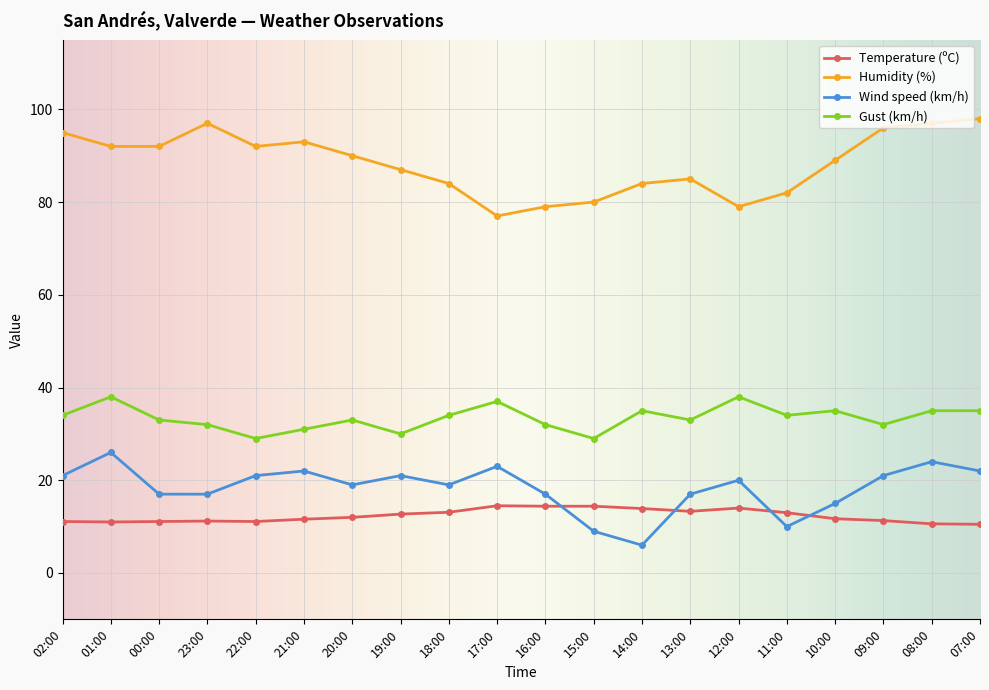

Does the chart display data point markers on the line(s)?

Yes